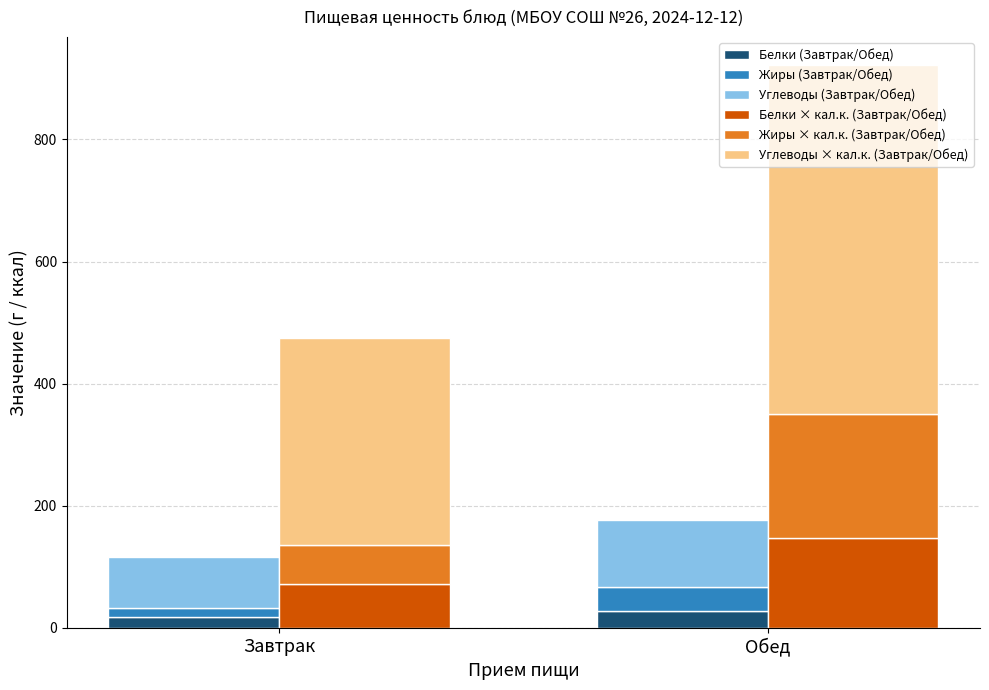

What is the label of the 2nd bar from the right?

Завтрак